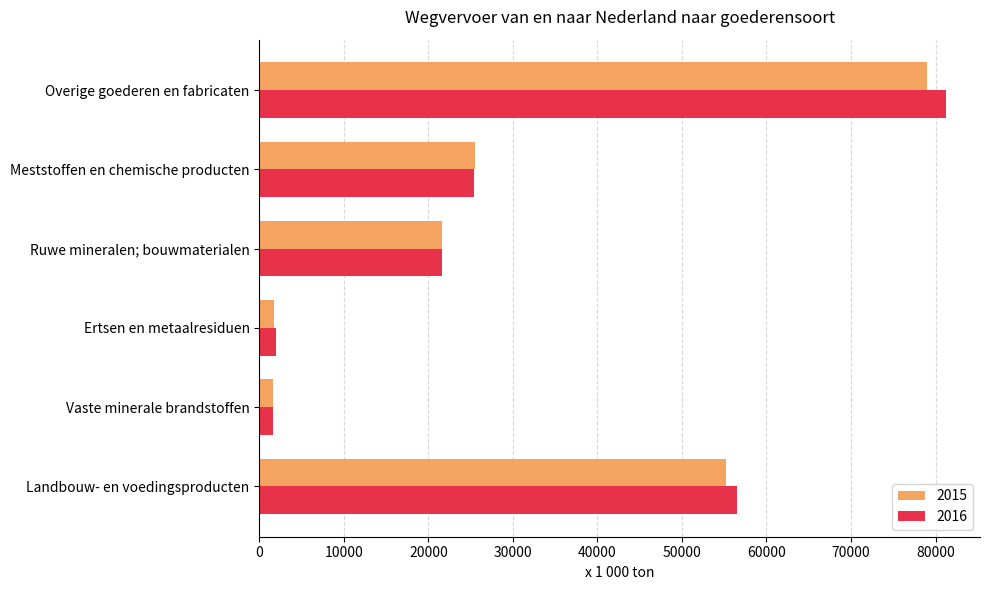

What is the spread (max minus min) of values at Vaste minerale brandstoffen?

5